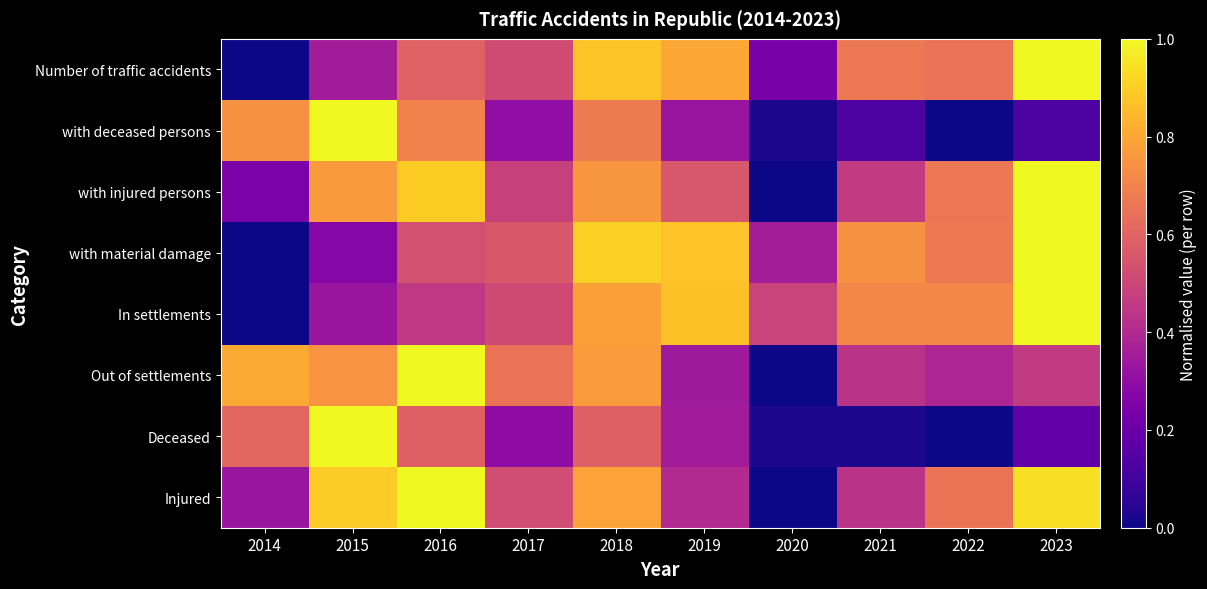

Rank the series at 2021 from lowest to highest value.

Deceased, with deceased persons, Injured, Out of settlements, with injured persons, Number of traffic accidents, In settlements, with material damage